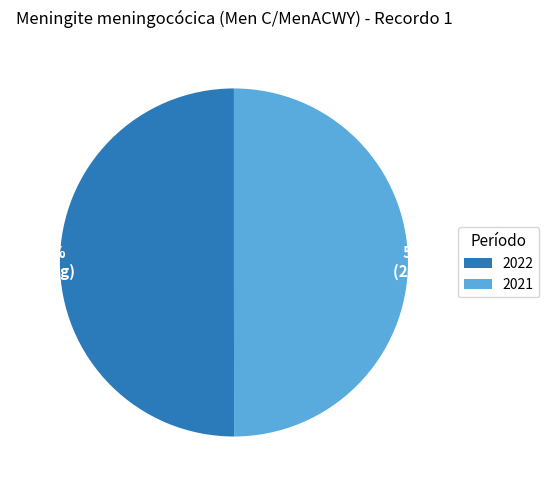

The 2022 slice represents 56% of the pie. True or false?

False